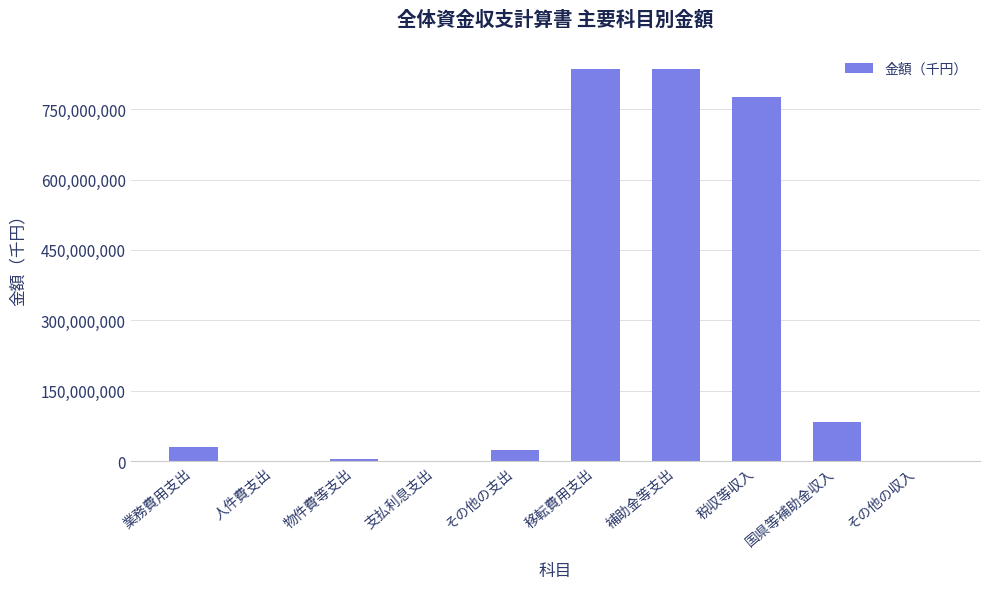

What is the average value?

258887928